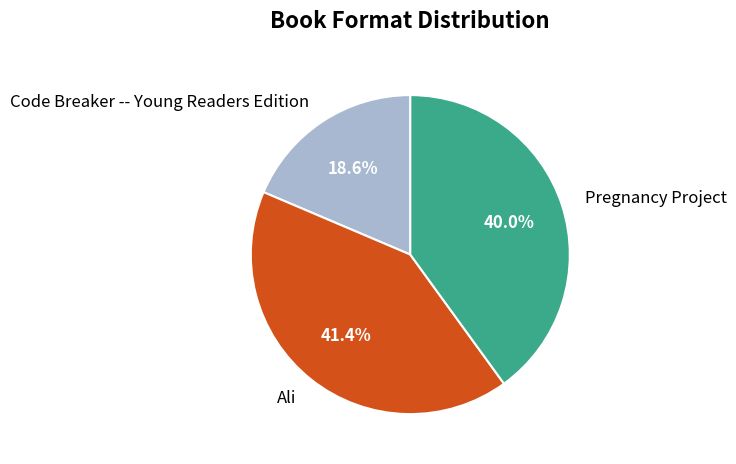

The Pregnancy Project slice represents 28% of the pie. True or false?

False